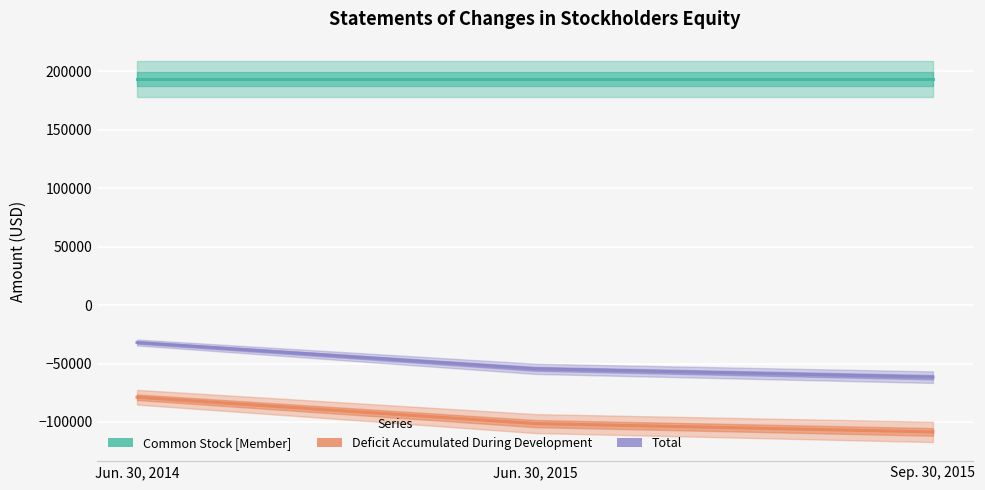

The value of Deficit Accumulated During Development at Jun. 30, 2014 is -78833. True or false?

True